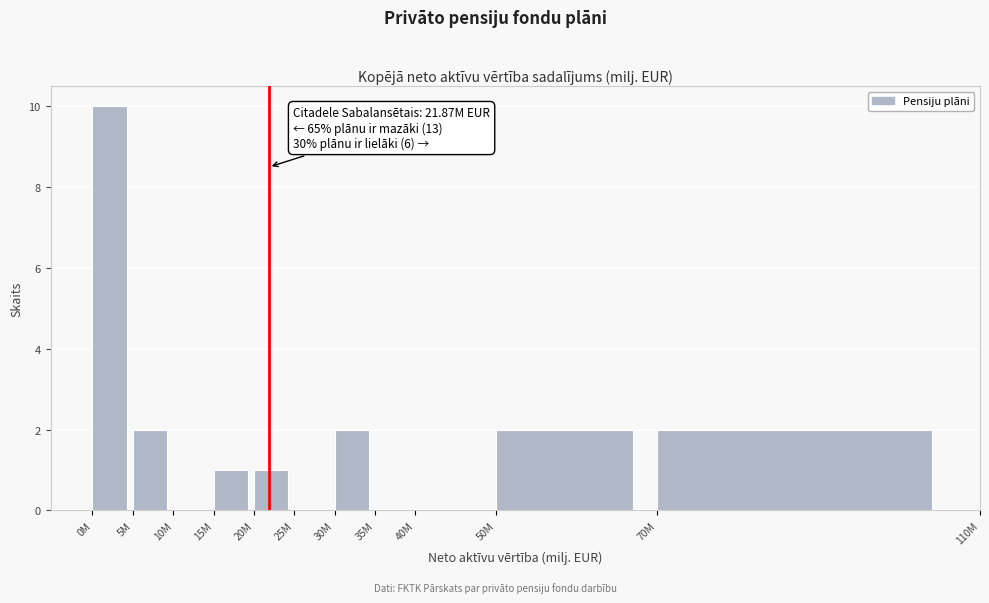

Reading left to right, extract all data points from this chart.

0M=10	5M=2	10M=0	15M=1	20M=1	25M=0	30M=2	35M=0	40M=0	50M=2	70M=2